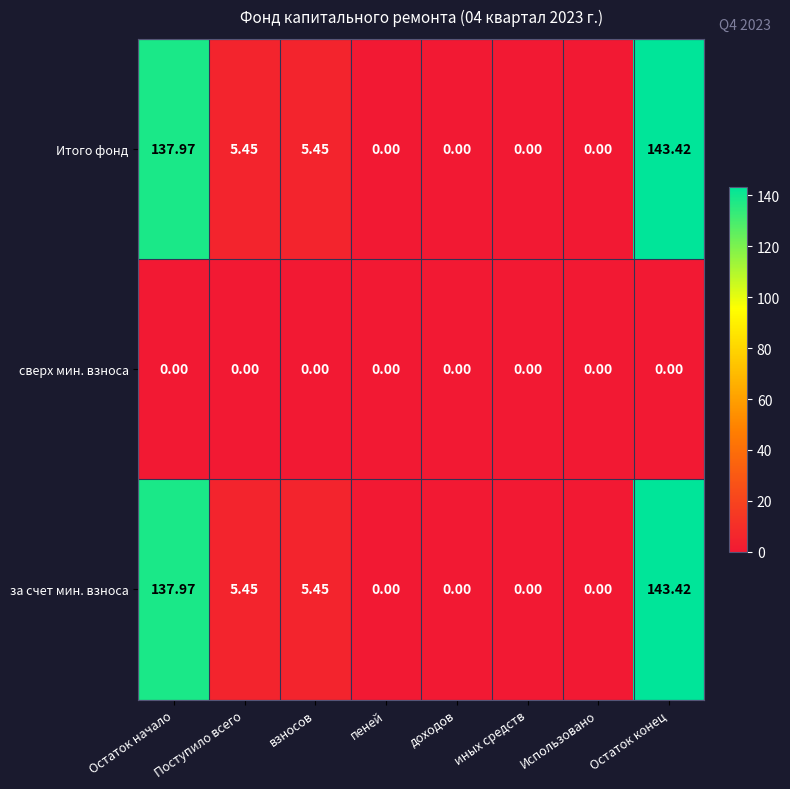

At which label does Итого фонд first exceed 5?

Остаток начало